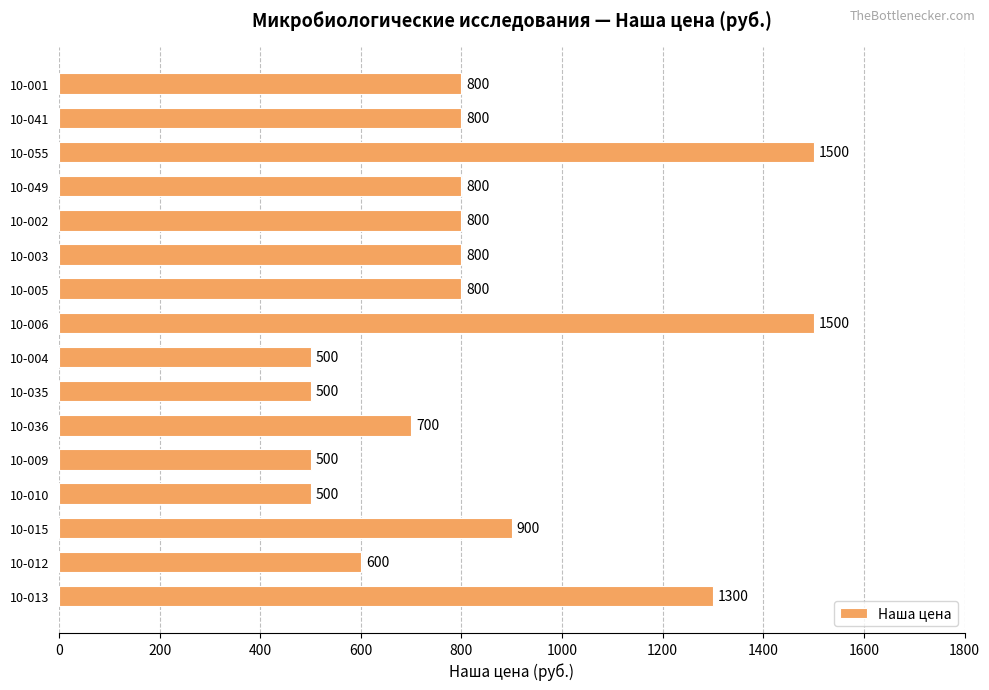

What is the average value?

831